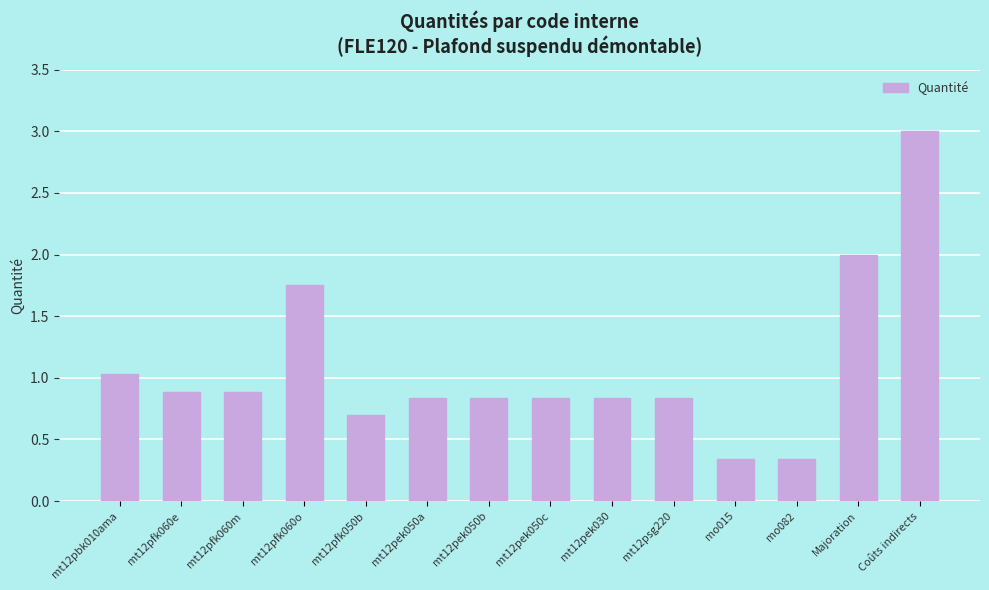

What is the label of the 14th bar from the left?

Coûts indirects